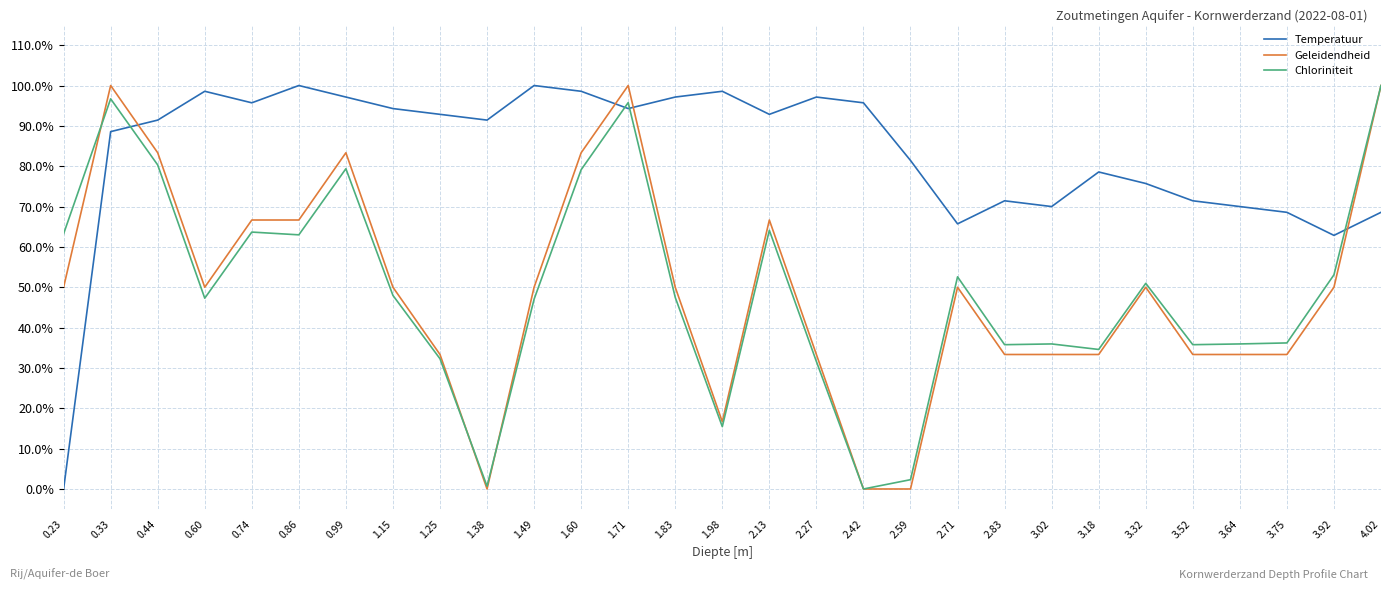

What is the difference between the maximum and minimum values in the Geleidendheid series?

100.0